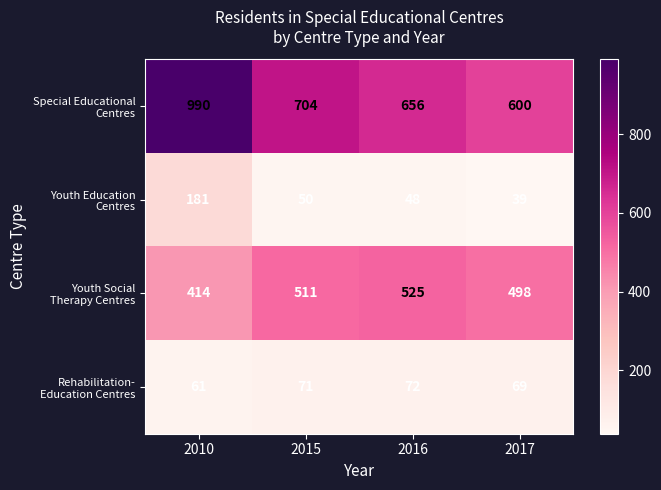

What is the total value across all series at 2016?

1301